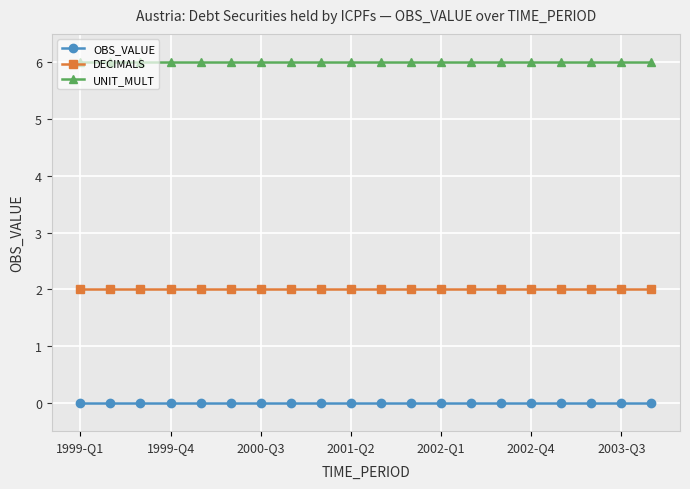

What is the minimum value for UNIT_MULT?

6